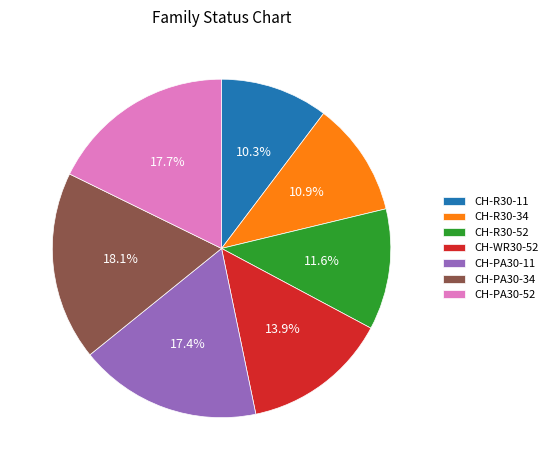

To the nearest percent, what is the difference between the CH-R30-11 and CH-R30-34 slice percentages?

1%